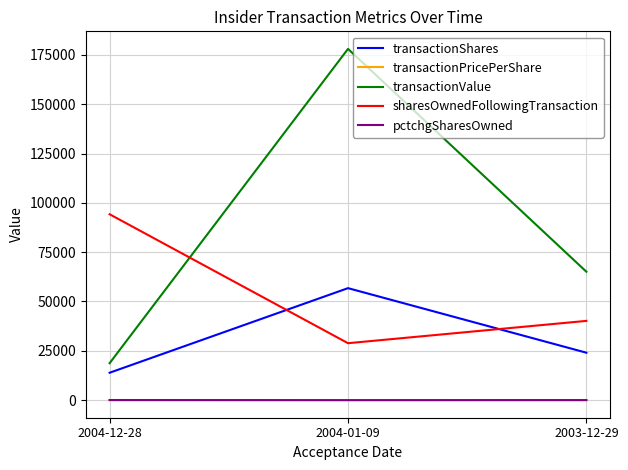

Which series has the largest total across all categories?

transactionValue